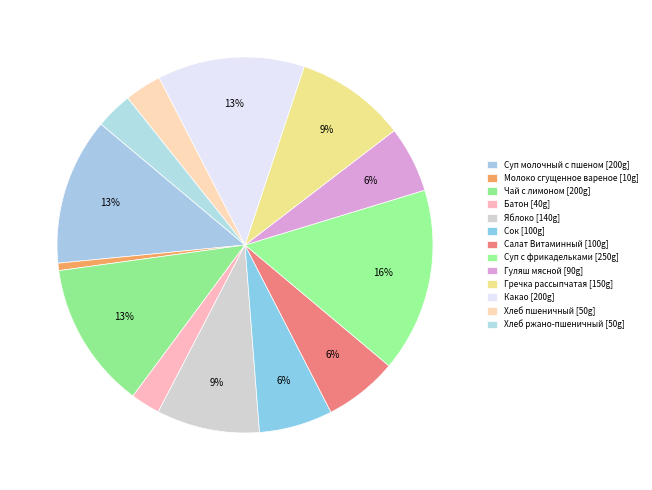

Which has a higher value, Батон or Гуляш мясной?

Гуляш мясной